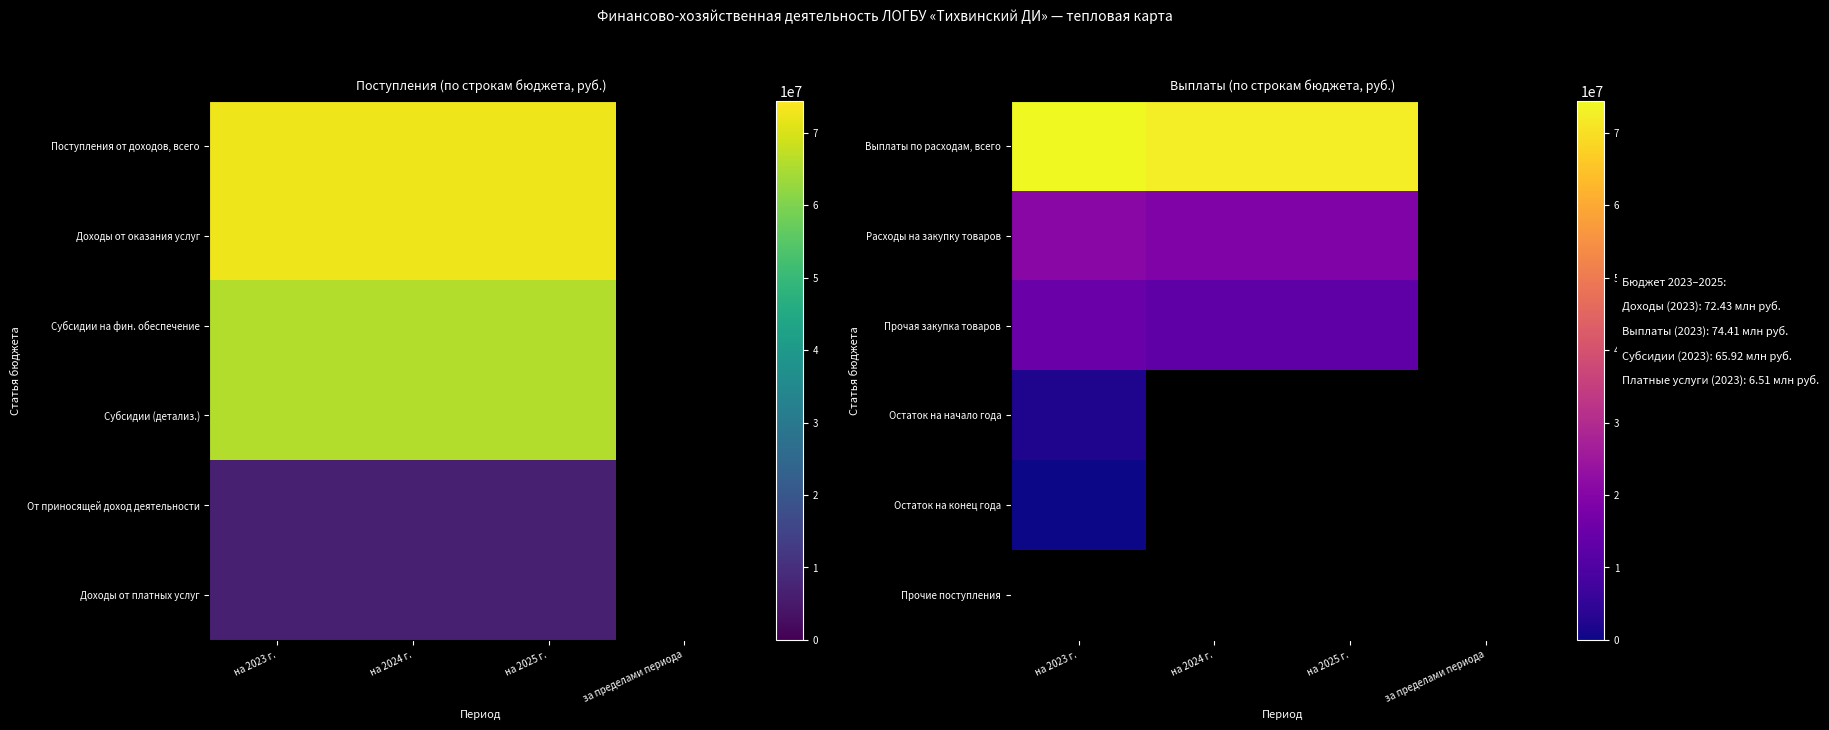

At which label is Остаток на начало года closest to 2094515?

на 2023 г.